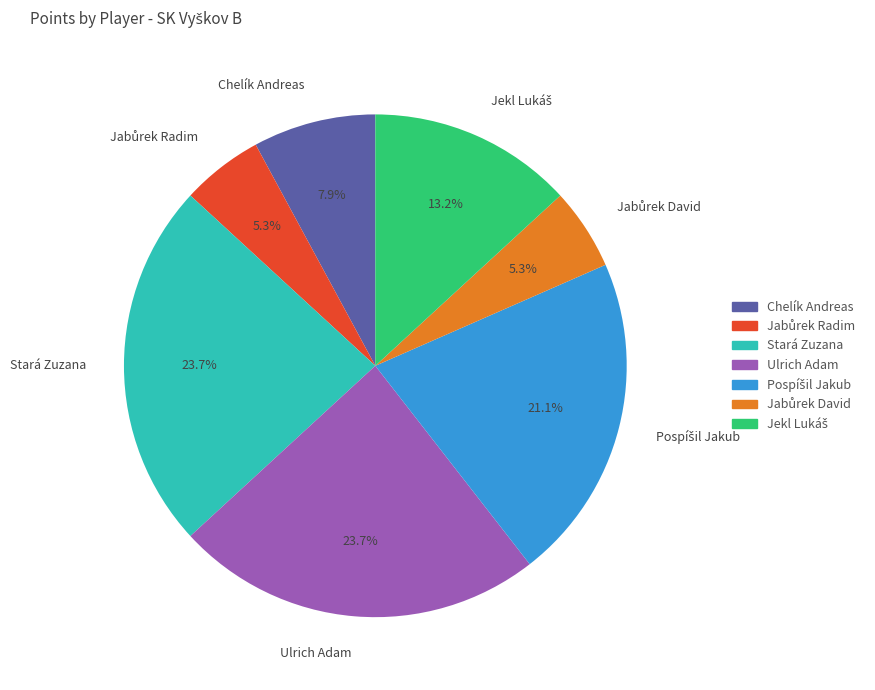

Count the number of slices in the pie.

7